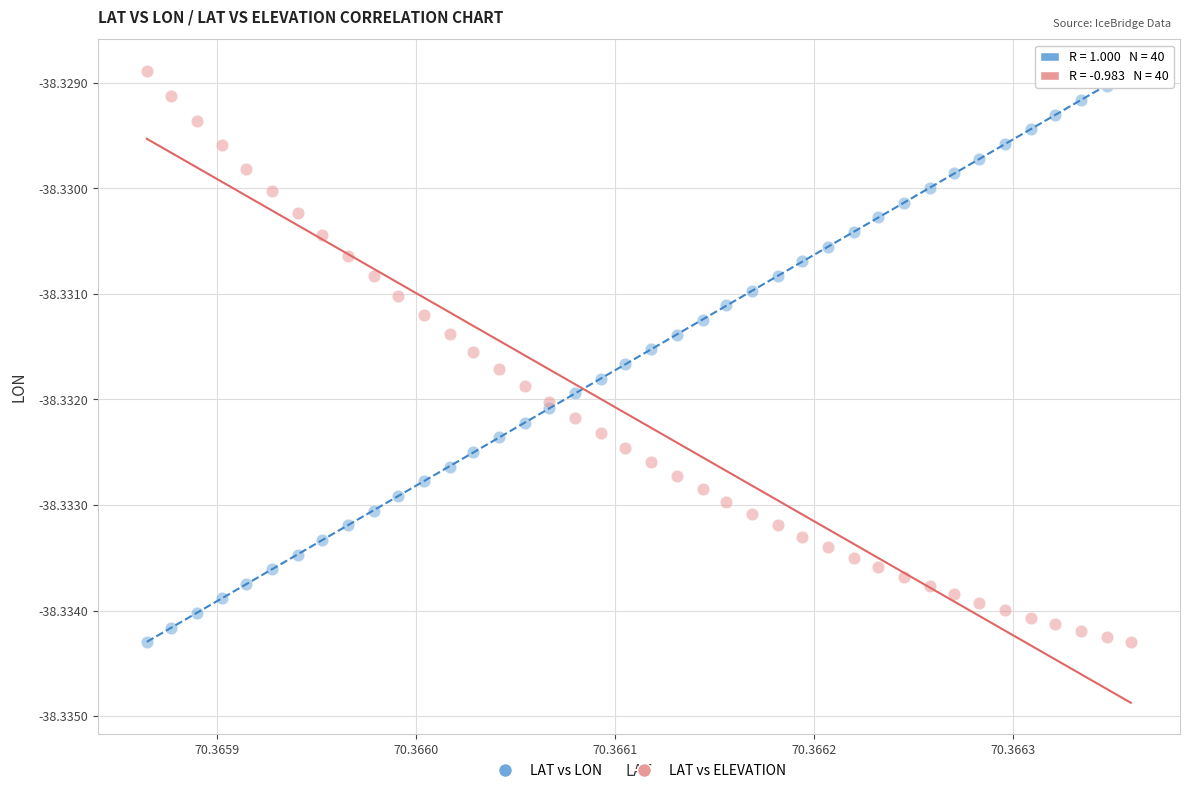

What are all the series names shown in the legend?

LAT vs LON, LAT vs ELEVATION